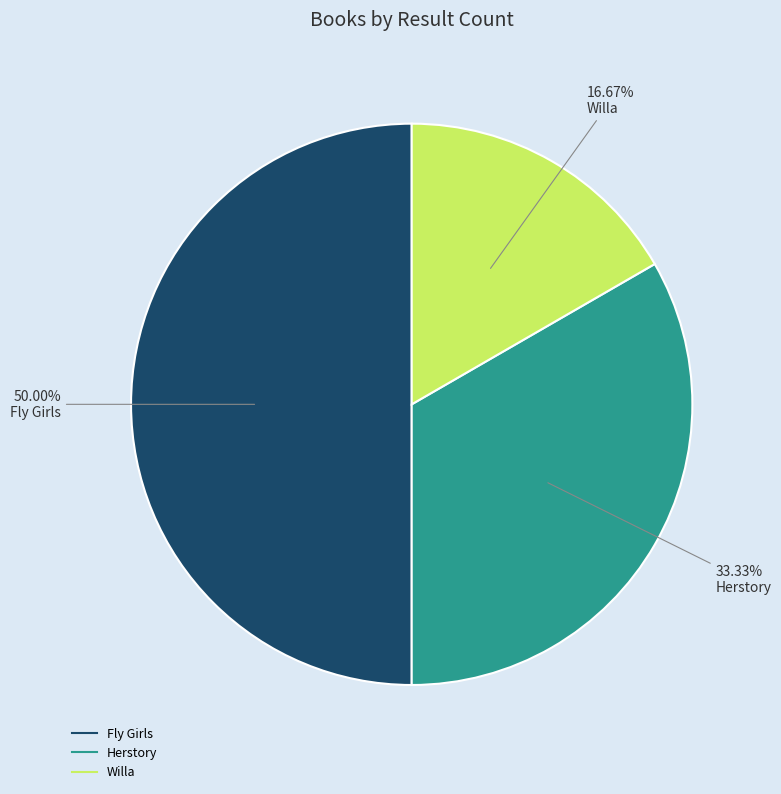

Which category has the biggest portion of the pie?

Fly Girls